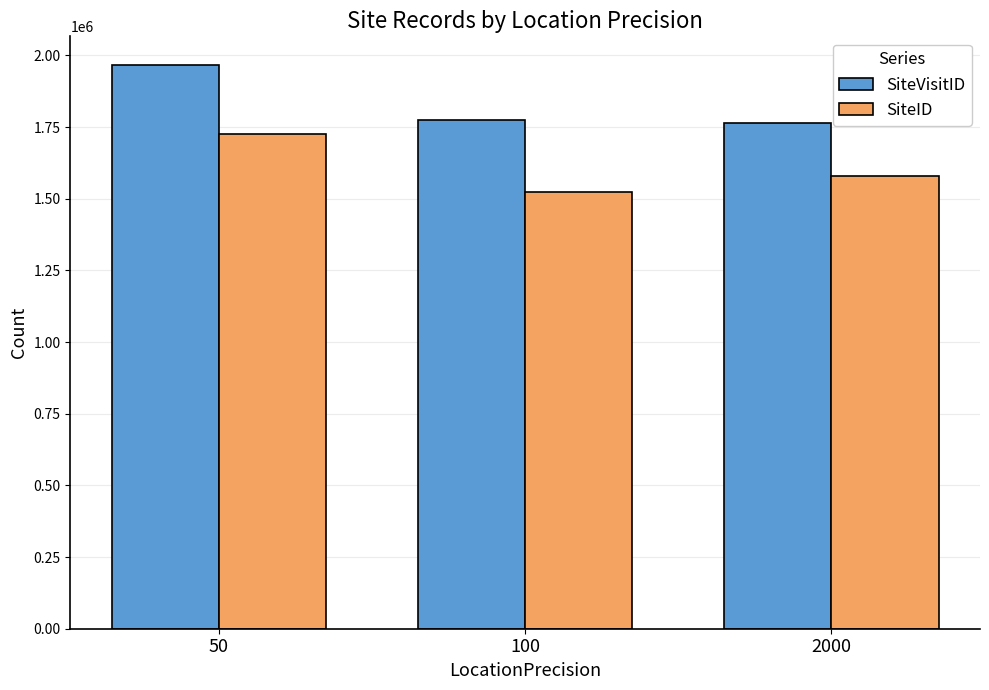

What is the difference between the SiteID values at 2000 and 100?

54693